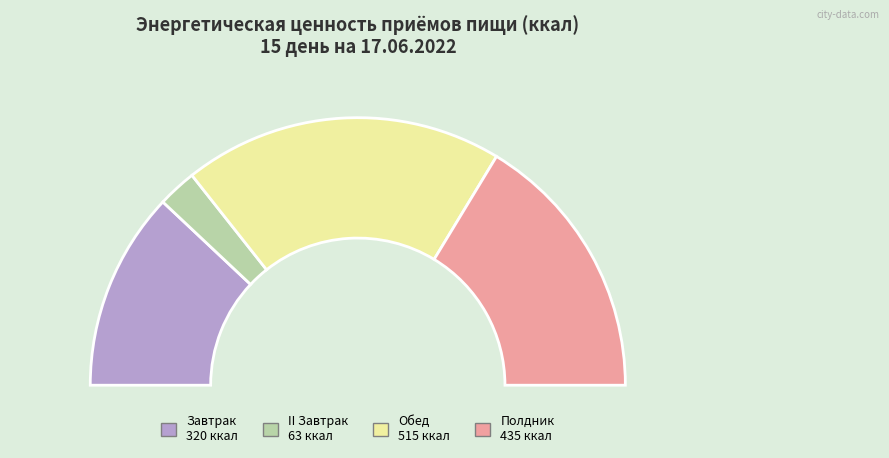

How much of the chart is everything except II Завтрак?

95.3%